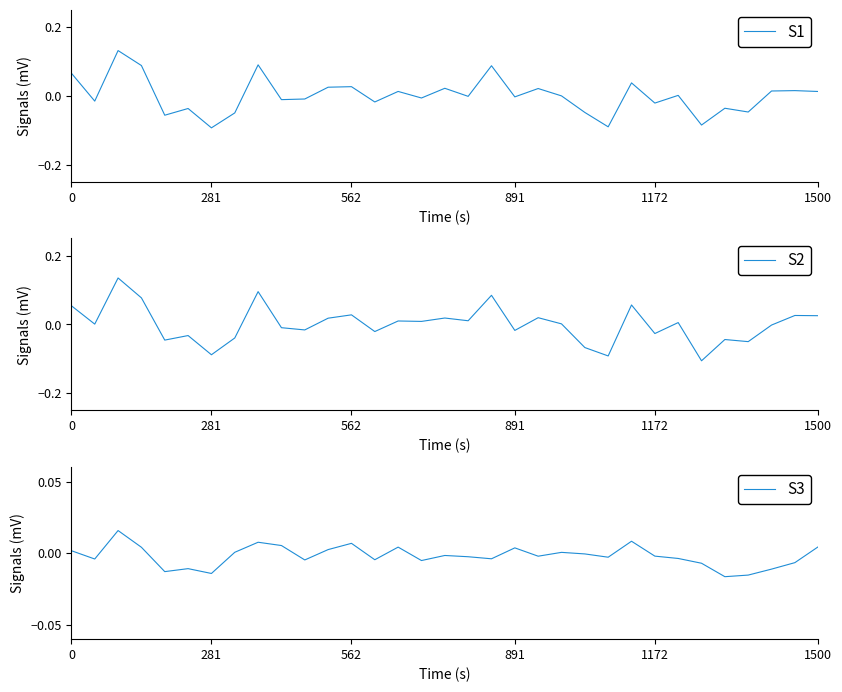

How many lines are shown in the chart?

3